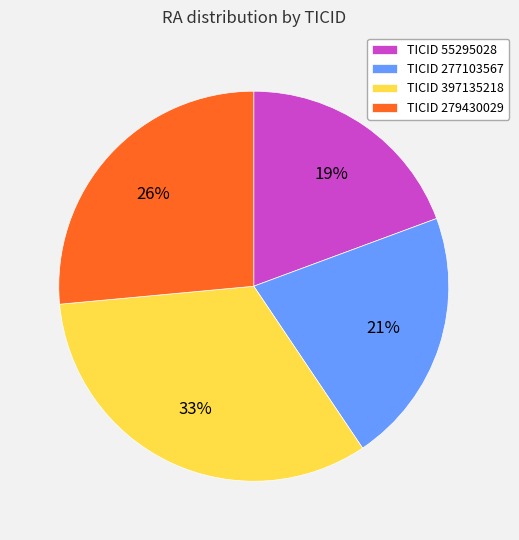

To the nearest percent, what is the difference between the largest and smallest slice percentages?

14%